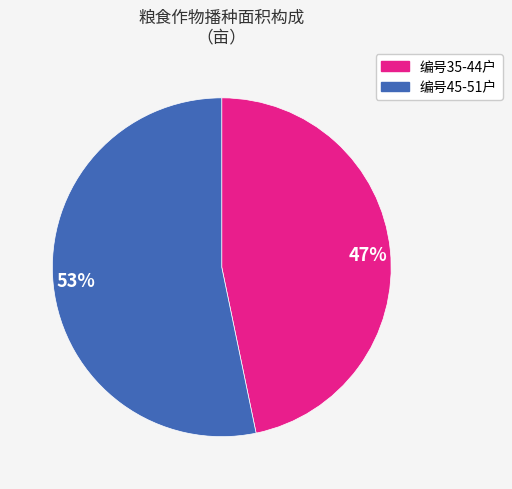

Which slice is the largest?

53%